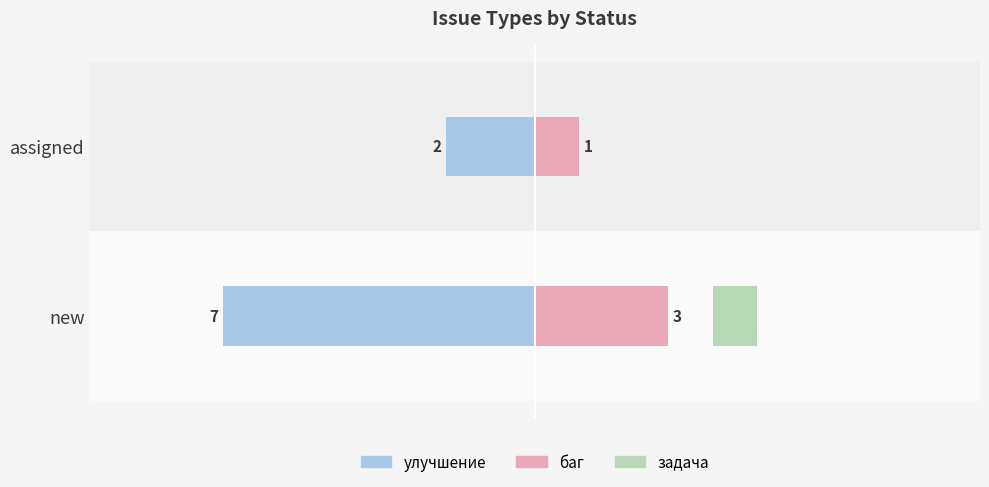

What is the sum of the улучшение values at new and assigned?

-9